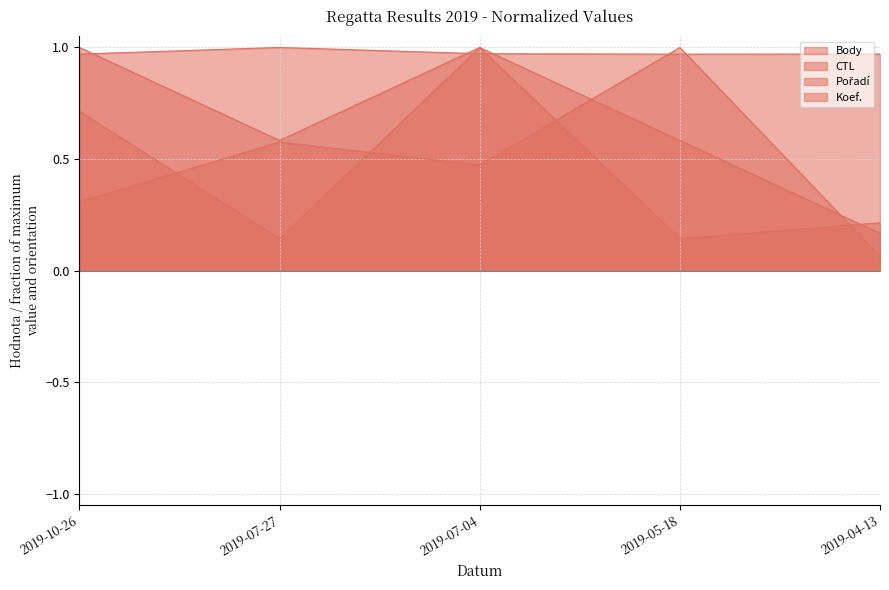

Reading right to left, list all the values displayed in this chart.

Body: 0.1	1.0	0.5	0.6	0.3
CTL: 1.0	1.0	1.0	1.0	1.0
Pořadí: 0.2	0.1	1.0	0.1	0.7
Koef.: 0.2	0.6	1.0	0.6	1.0